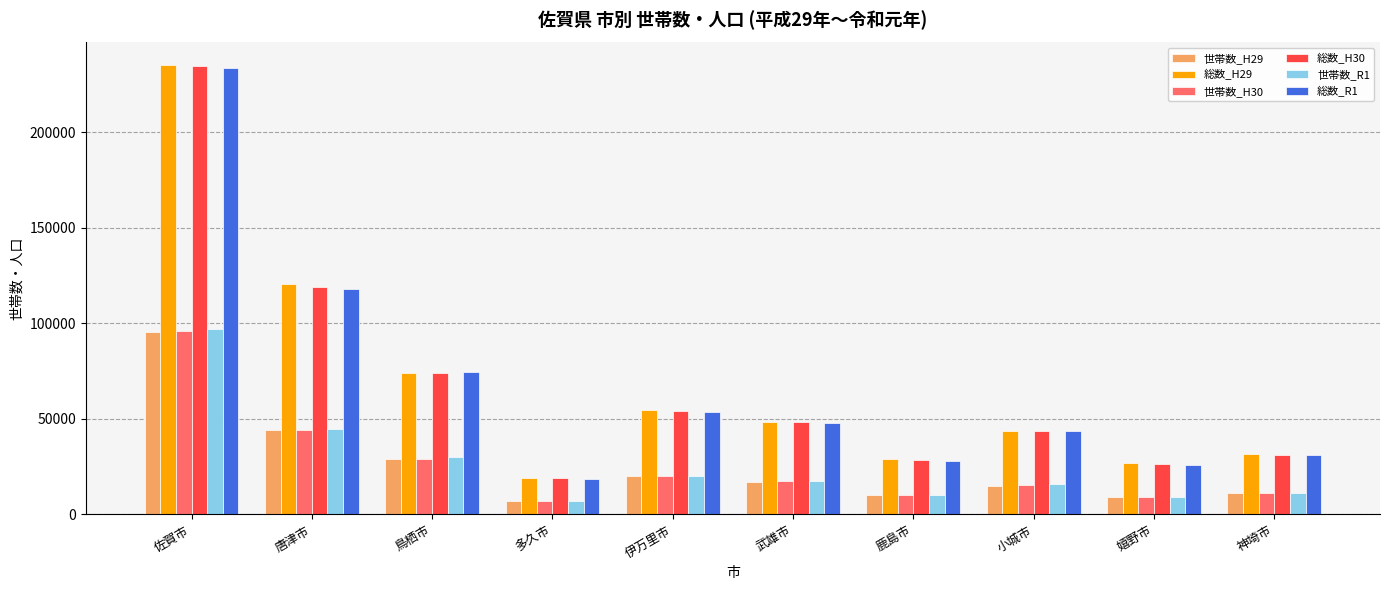

The value of 世帯数_H30 at 唐津市 is 44434. True or false?

True